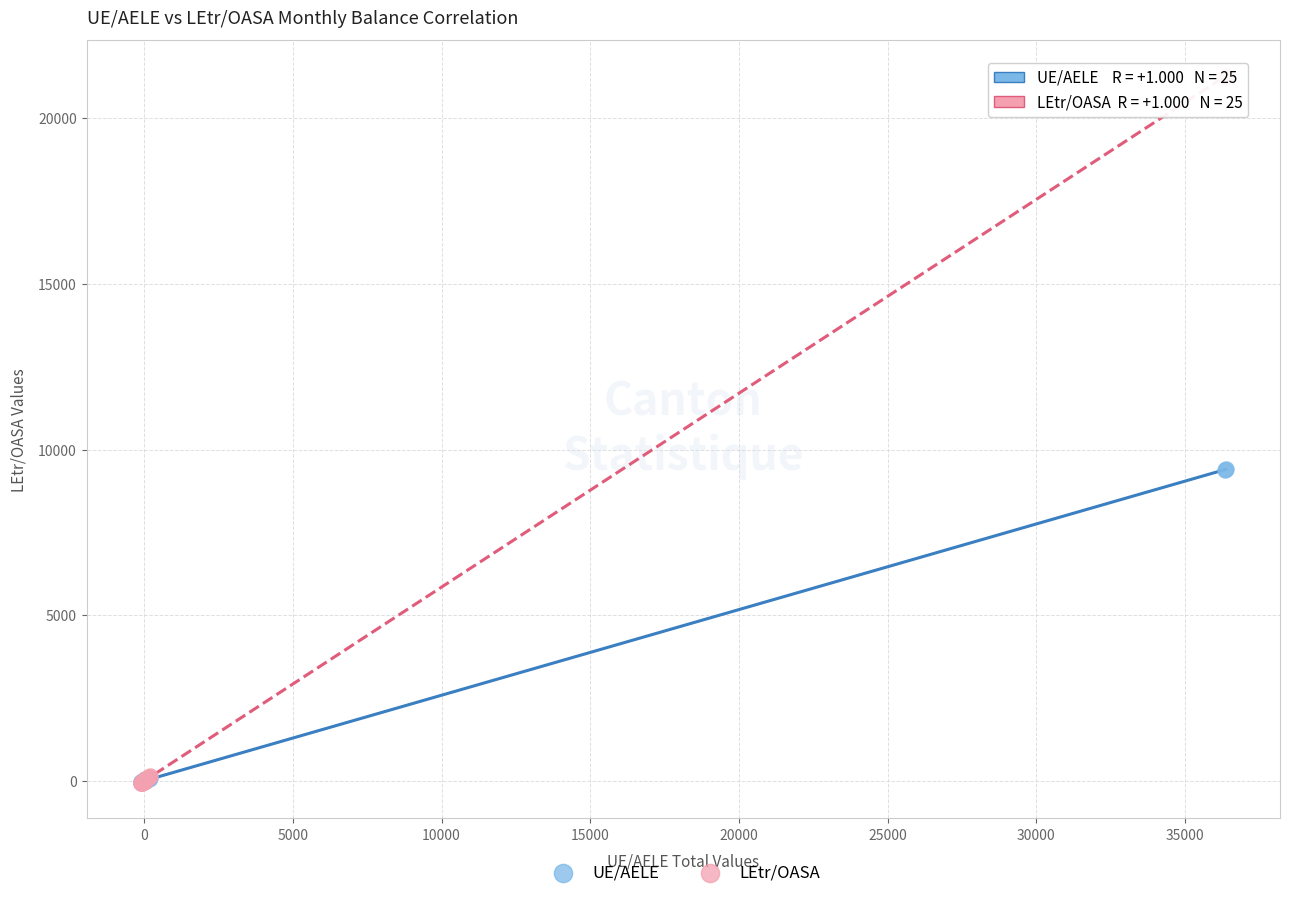

What are all the series names shown in the legend?

UE/AELE, LEtr/OASA